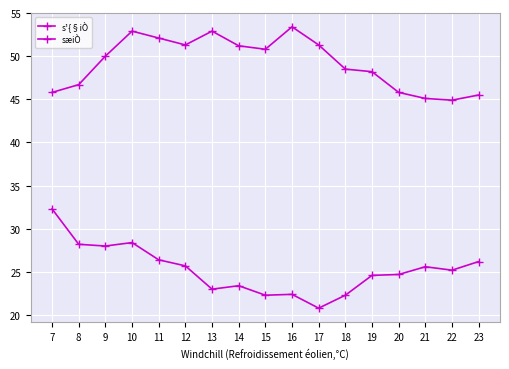

Is this an area chart (filled region under the line)?

No